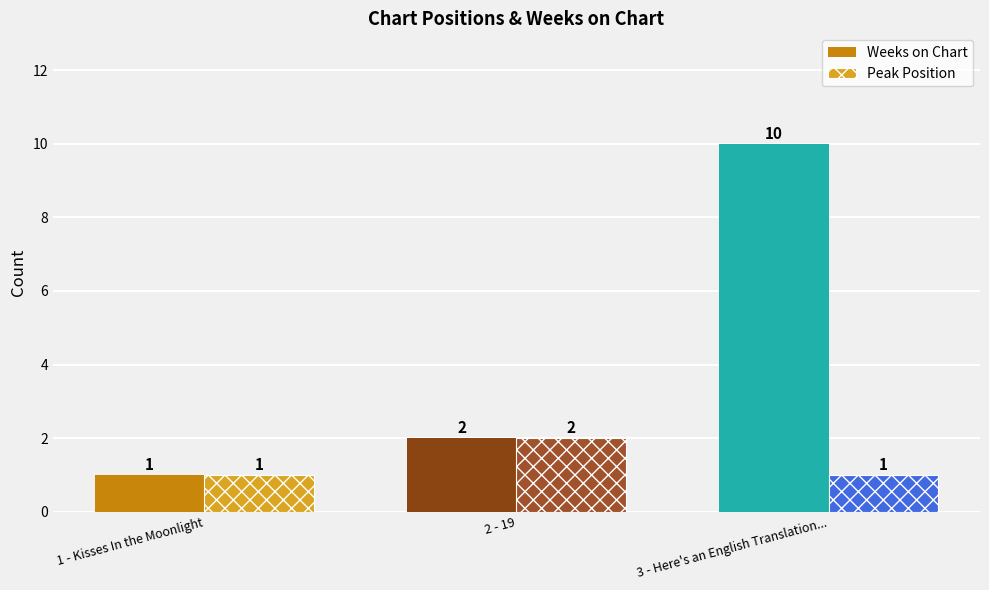

What is the ratio of the value at 1 - Kisses In the Moonlight to the value at 2 - 19?

0.5